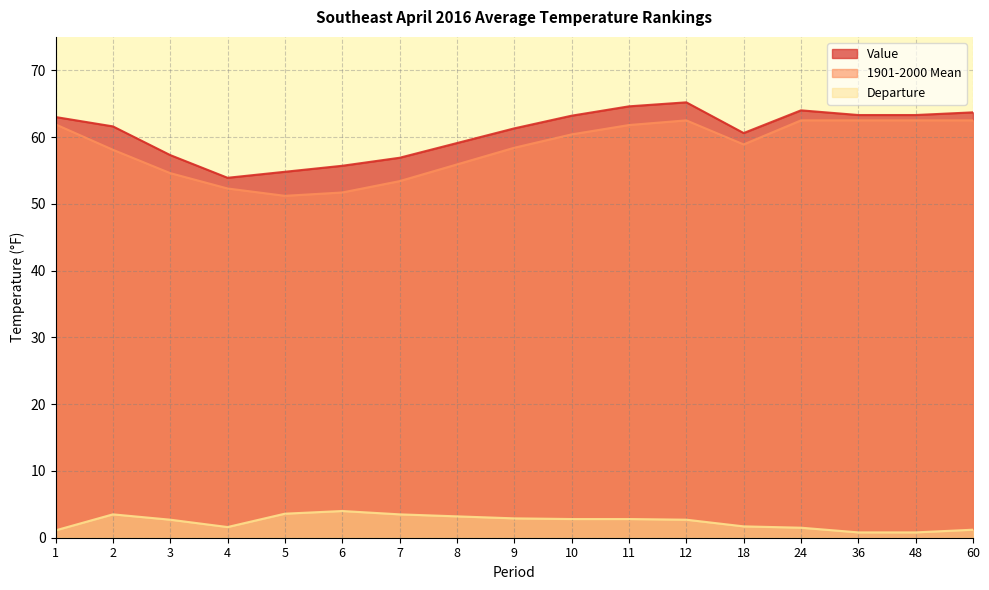

Is it true that 1901-2000 Mean equals 62.5 at 60?

True